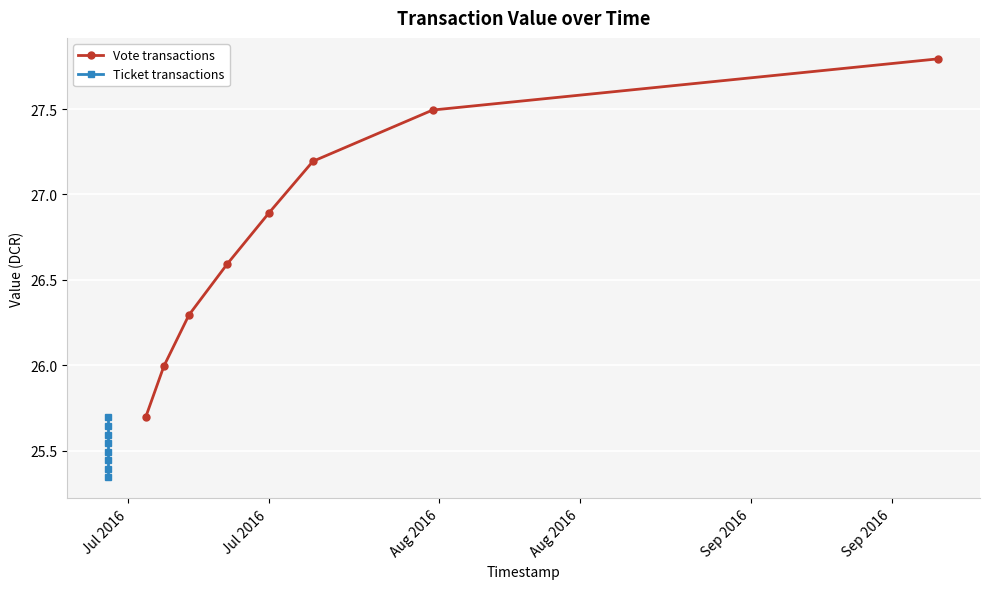

What is the average value of the Vote transactions series?

26.7